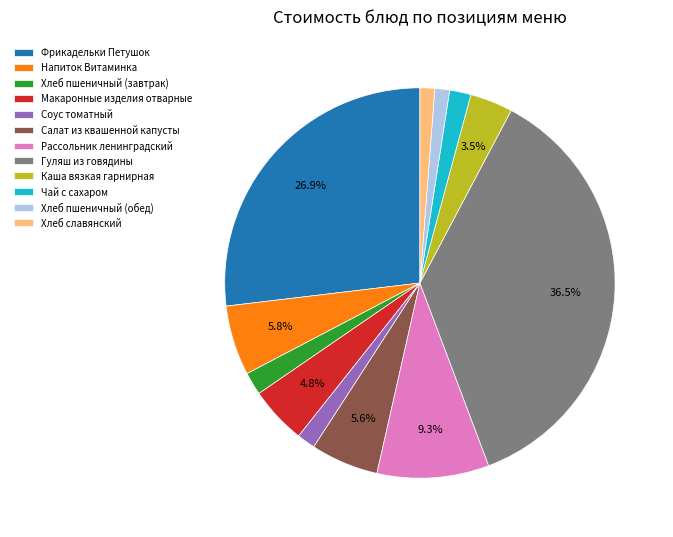

The Хлеб славянский slice represents 1% of the pie. True or false?

True